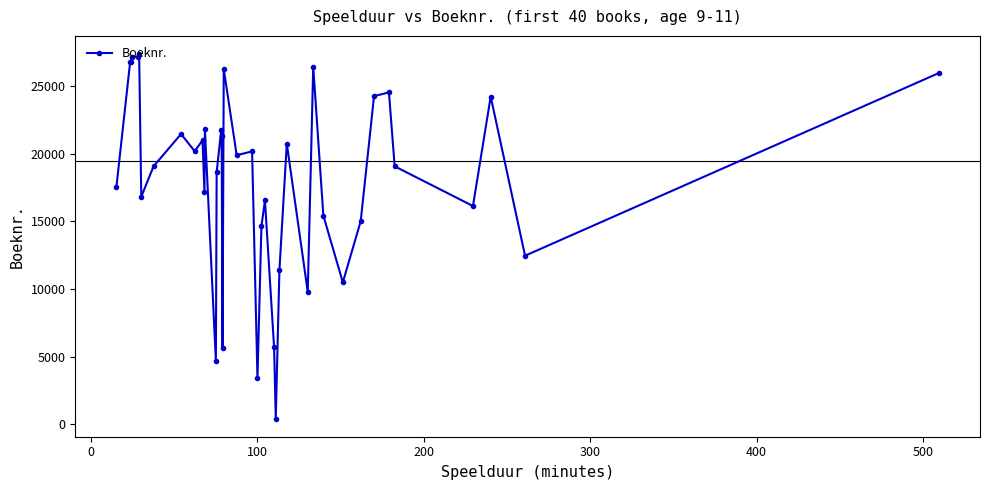

What is the difference between the second highest and minimum values?

26707